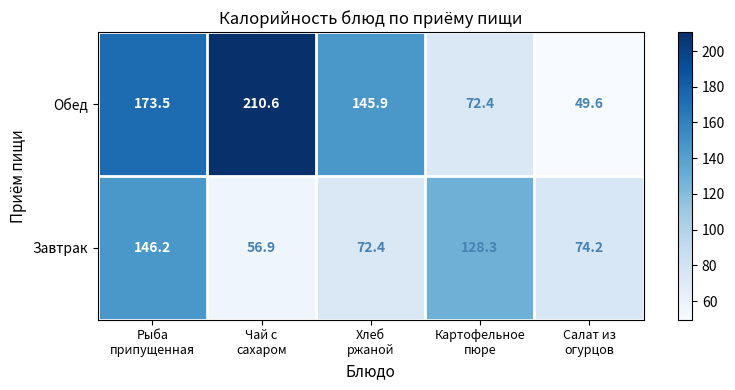

Which series has the largest total across all categories?

Обед